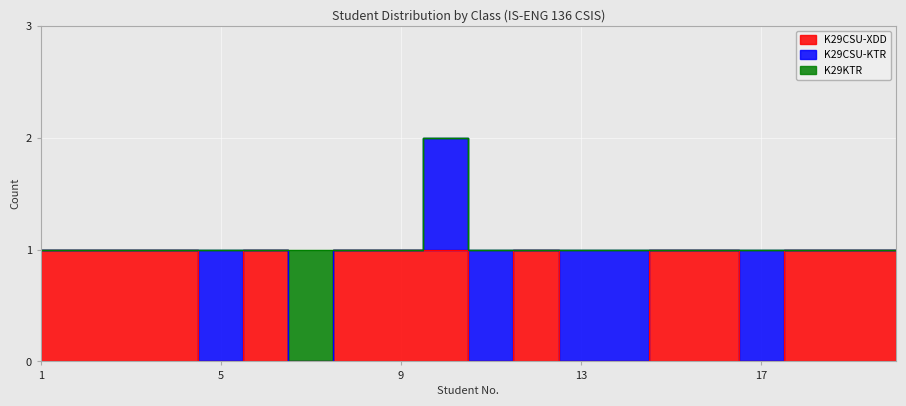

Is the value of K29CSU-KTR at 12 greater than the value of K29CSU-XDD at 14?

No